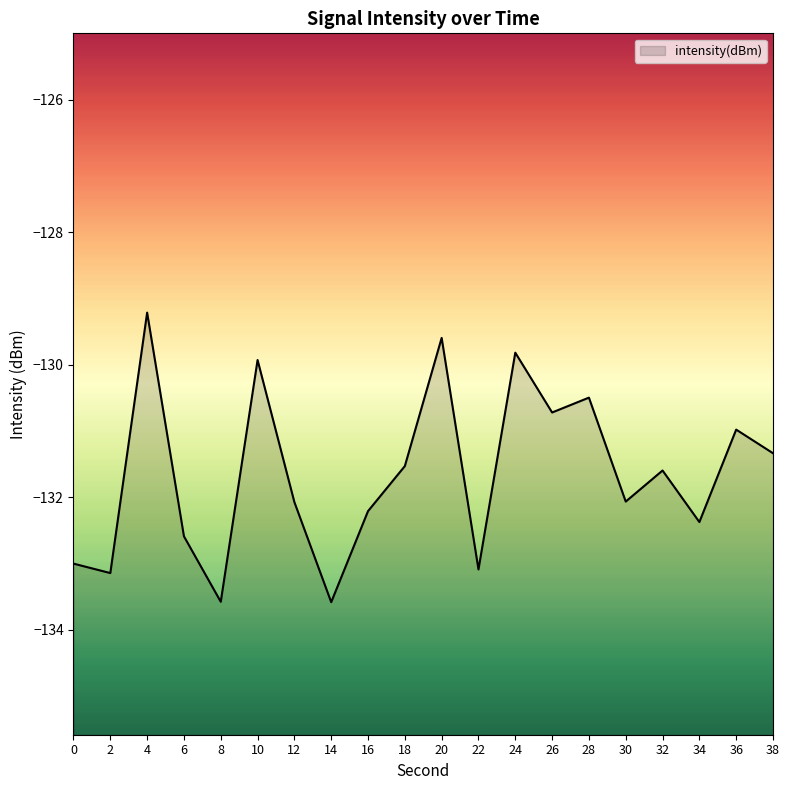

What is the difference between the second highest and minimum values?

4.0